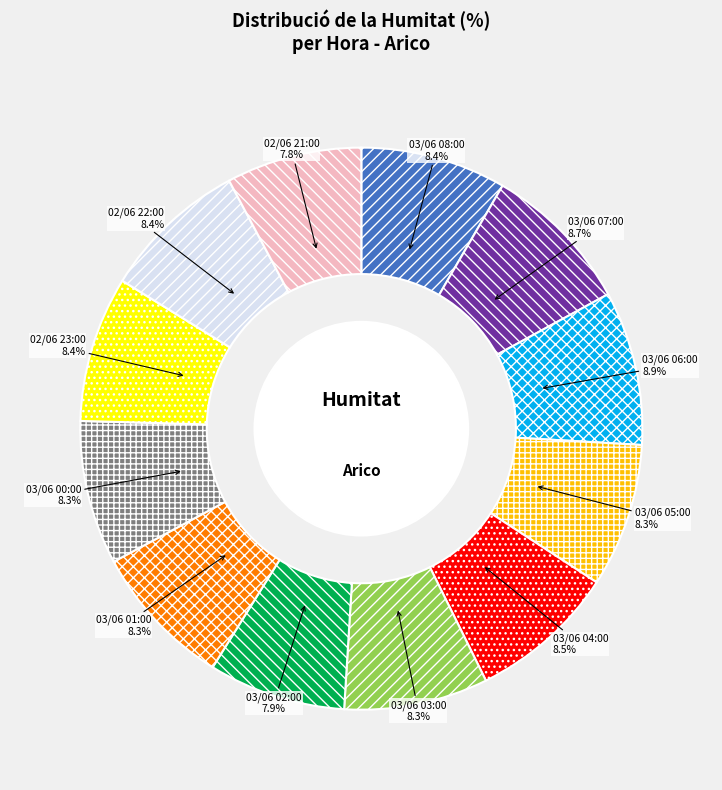

How much of the chart is everything except 03/06 04:00?

91.5%